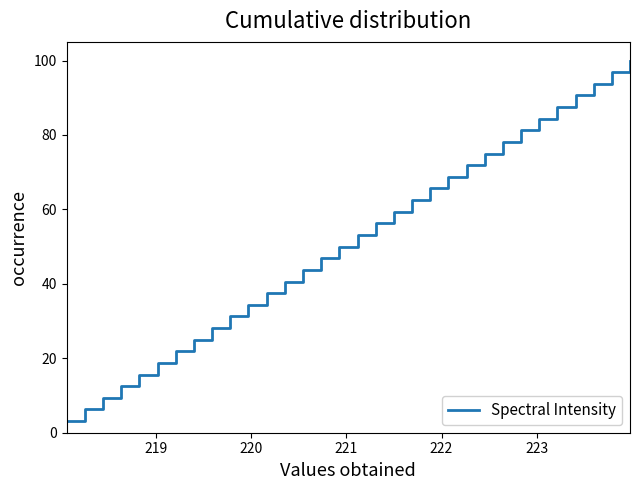

What is the greatest value displayed?

100.0